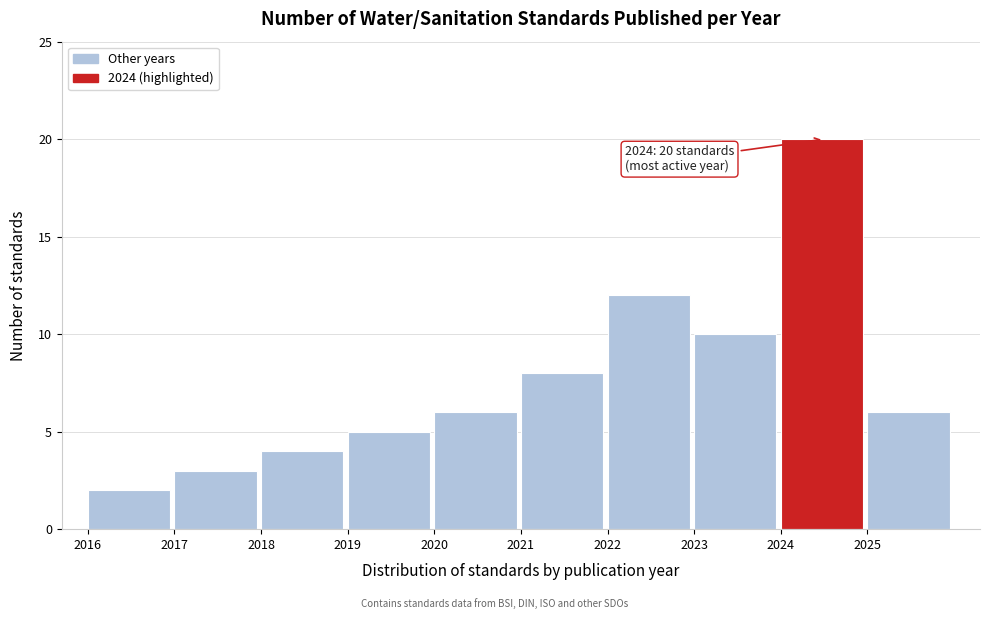

Over which range of the x-axis is the bar tallest?

2024 to 2025